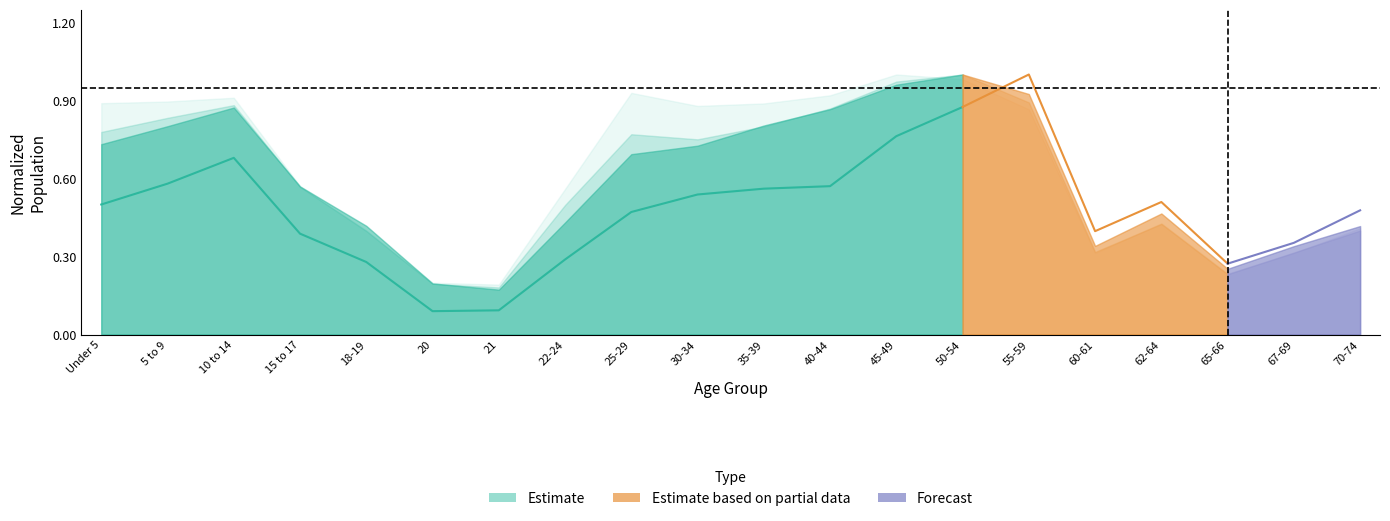

Rank the categories by value from highest to lowest.

50-54, 45-49, 10 to 14, 5 to 9, 40-44, 35-39, 30-34, Under 5, 25-29, 15 to 17, 22-24, 18-19, 21, 20